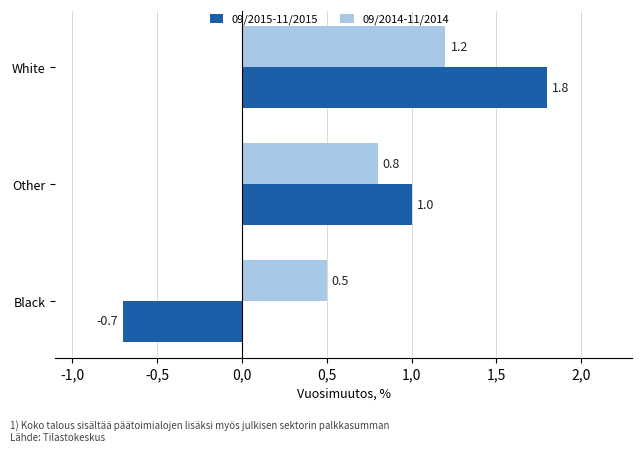

What is the sum of all 09/2014-11/2014 values?

2.5